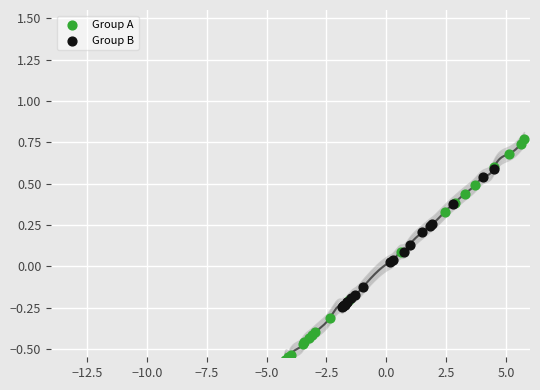

Which series has the widest spread of Y values?

Group A